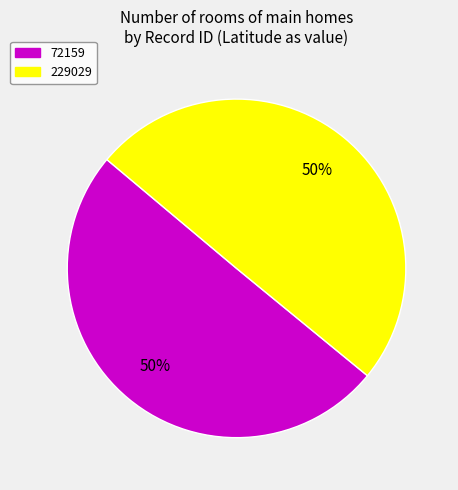

Approximately how many times larger is the value at 72159 compared to 229029?

1.0